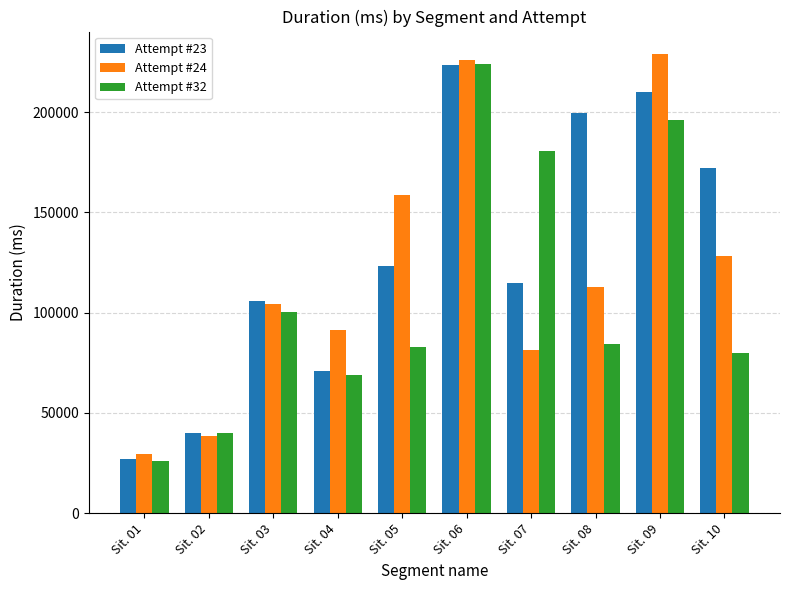

The Attempt #24 series shows 81537 at Sit. 07. True or false?

True